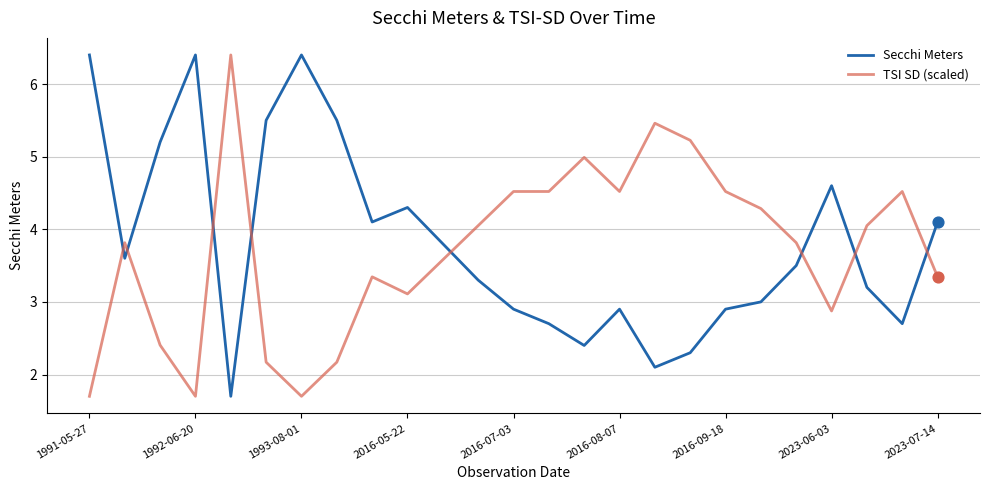

What are all the series names shown in the legend?

Secchi Meters, TSI SD (scaled)